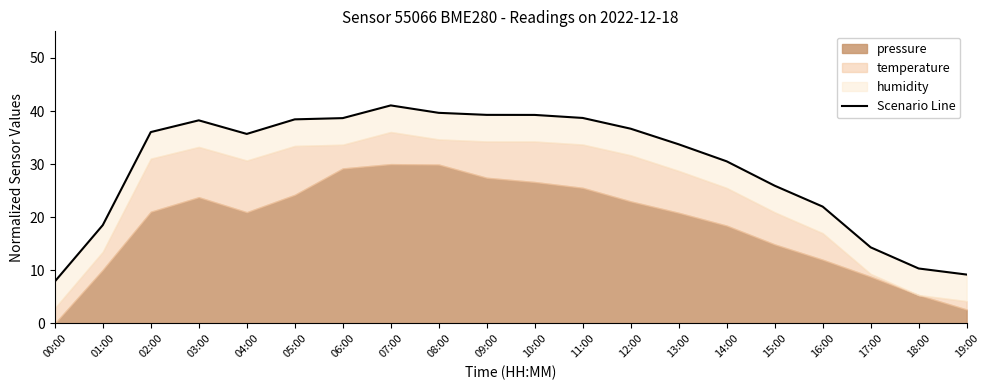

Where is the first local minimum?

04:00